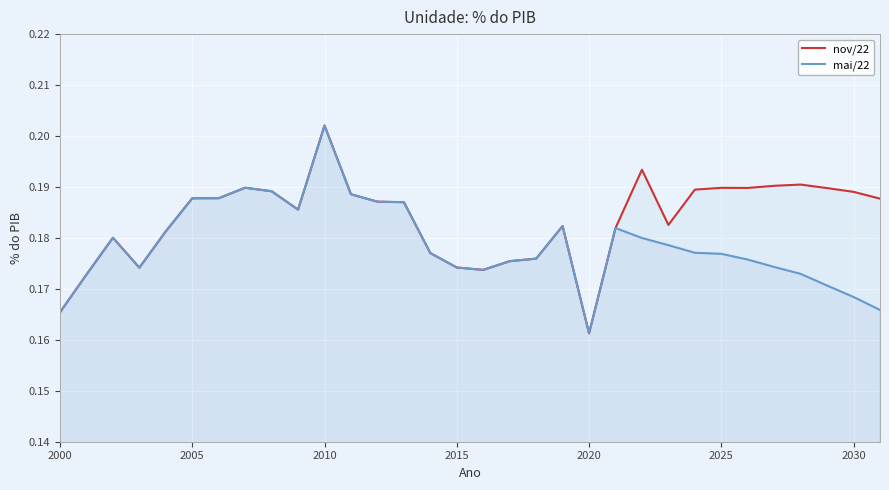

True or false: mai/22 and nov/22 cross at least once.

False